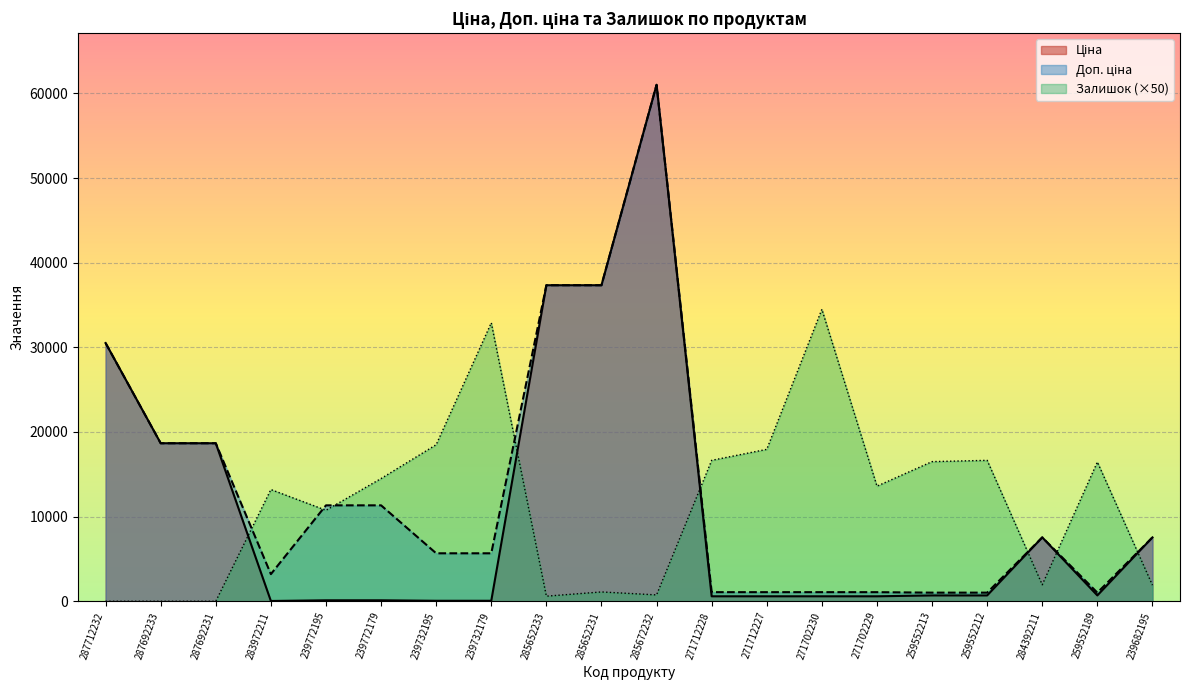

What are all the series names shown in the legend?

Ціна, Доп. ціна, Залишок